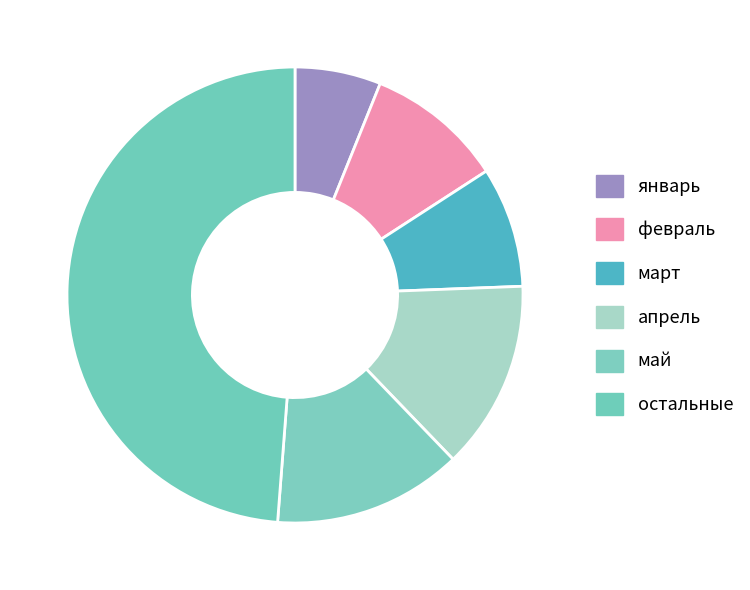

What is the largest slice in the pie chart?

остальные